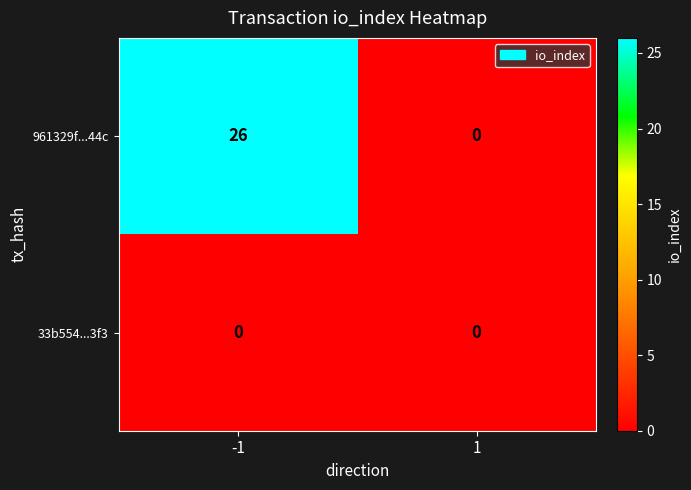

Rank the series by their average value, from lowest to highest.

33b554...3f3, 961329f...44c